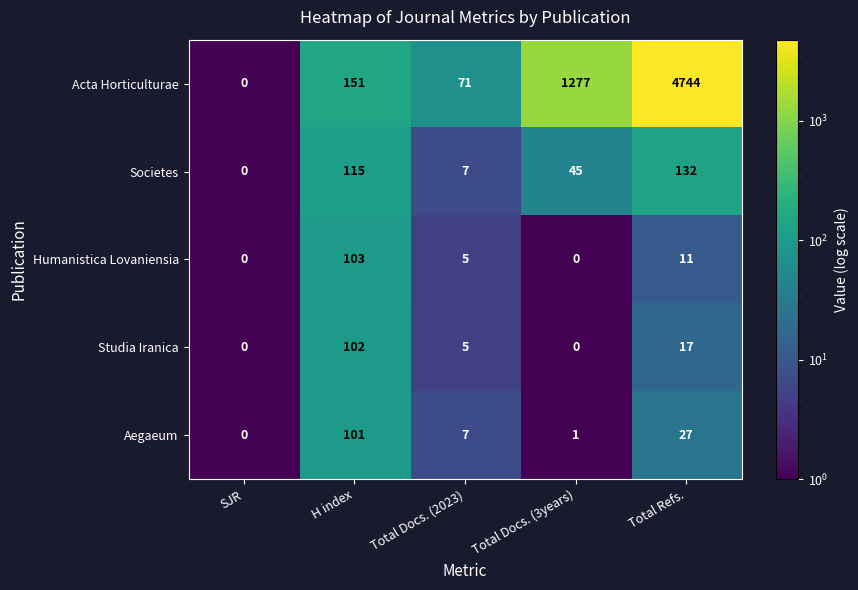

At which label does Societes first exceed 45?

H index